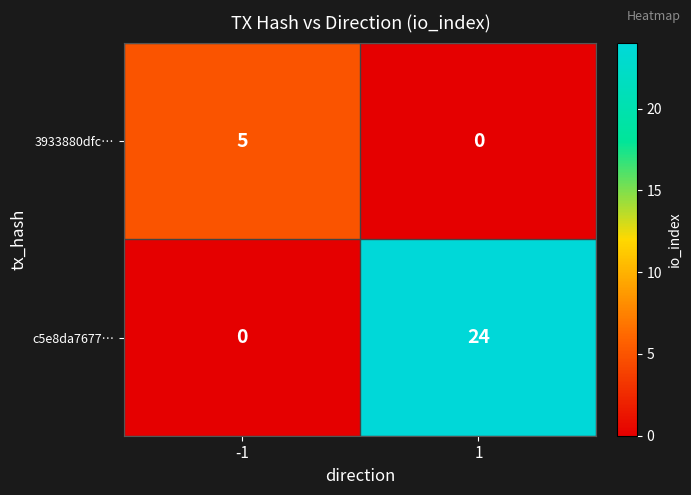

The 3933880dfc… series shows 3 at -1. True or false?

False